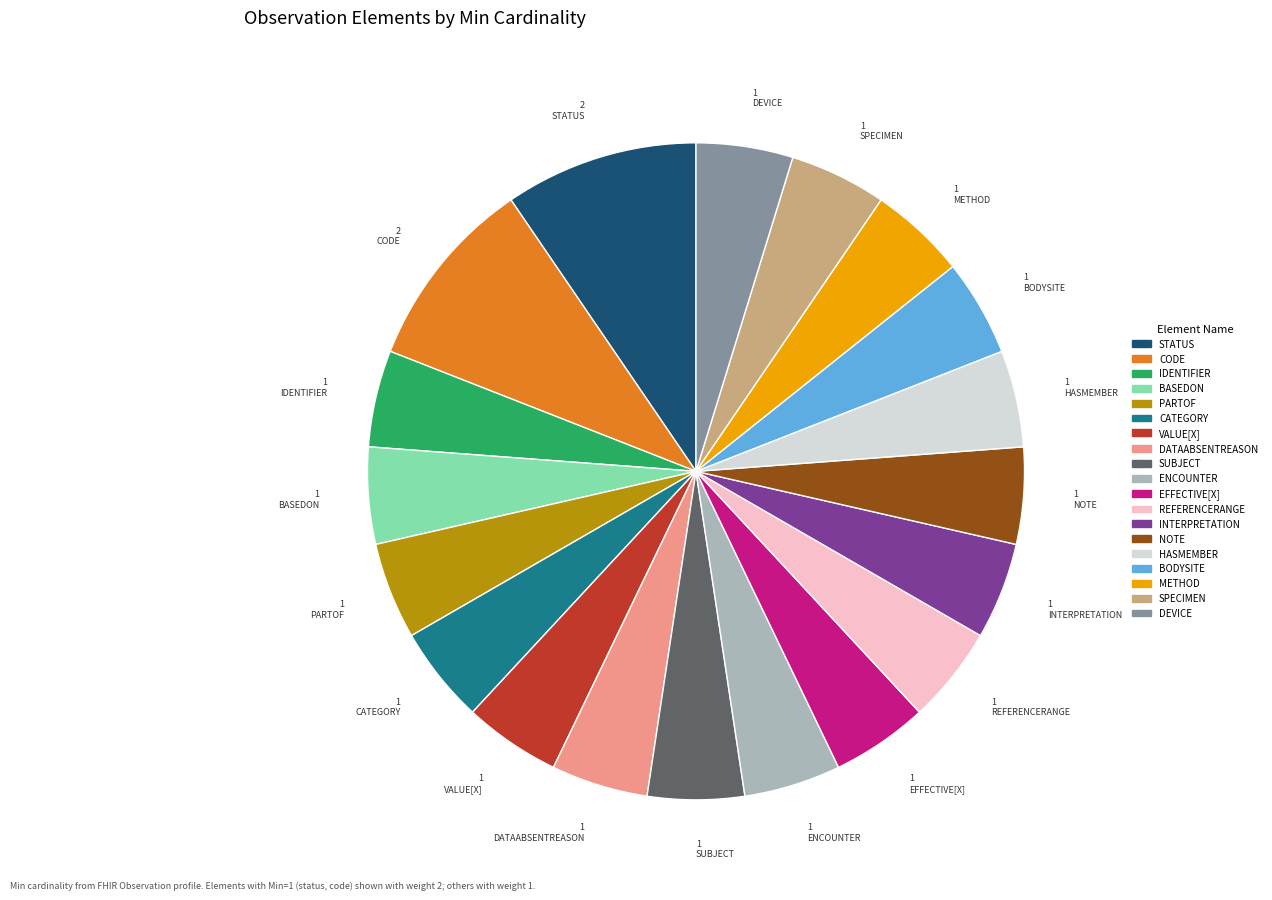

Is there a majority slice in this chart?

No